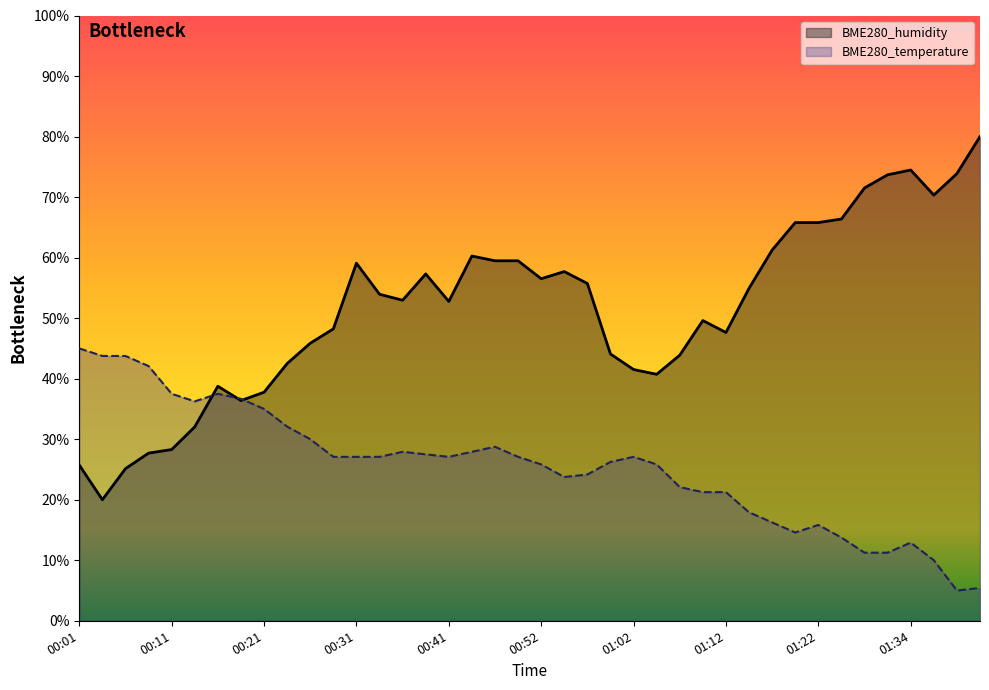

What is the minimum value for BME280_temperature?

5.0